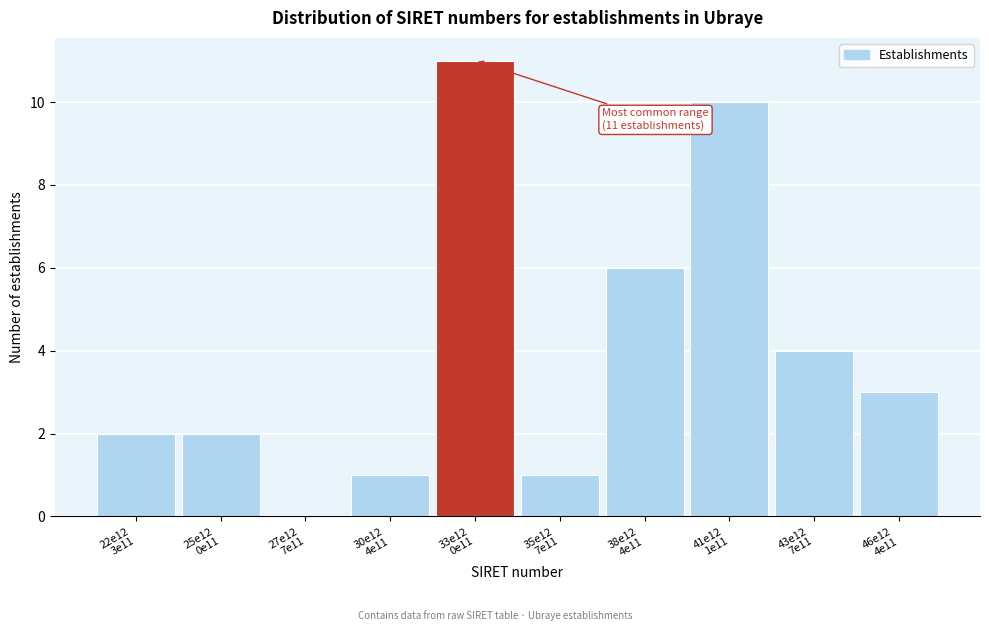

What is the sum of all values?

40